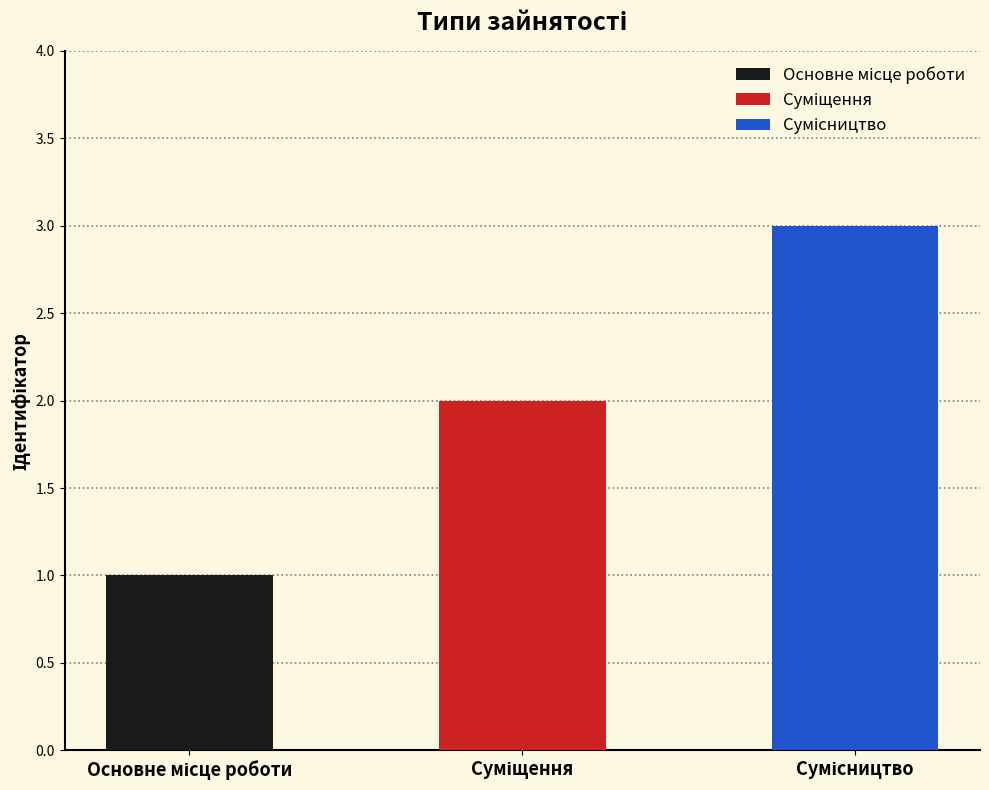

Where is the data nearest to the value 2?

Суміщення